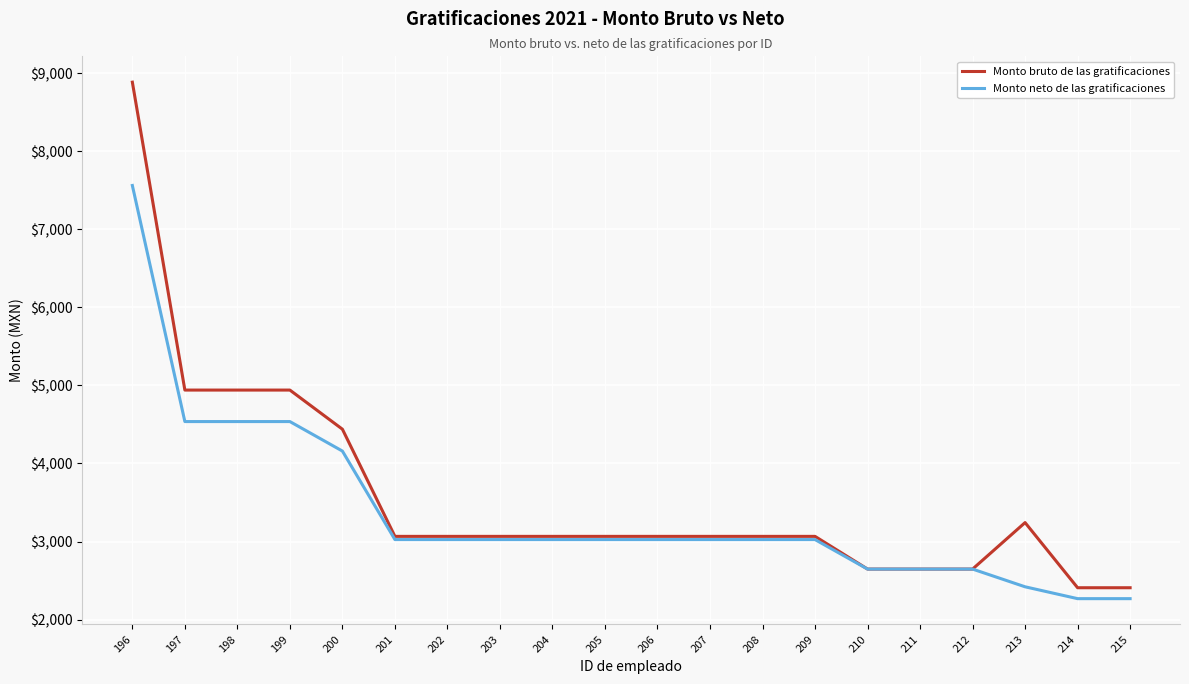

True or false: Monto bruto de las gratificaciones has a value of 2407.9 at 215.

True